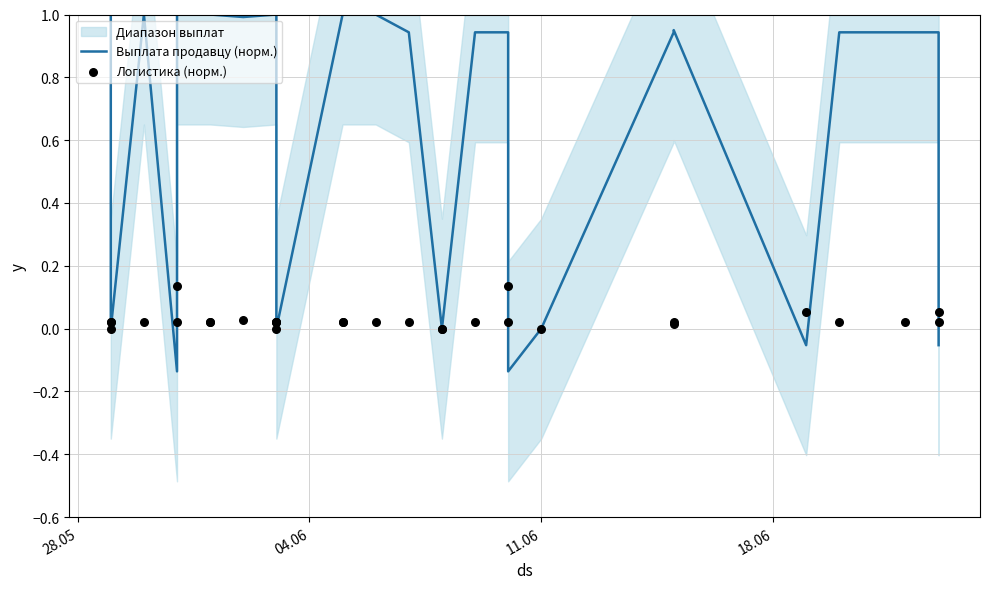

Which series has the largest total across all categories?

Выплата продавцу (норм.)